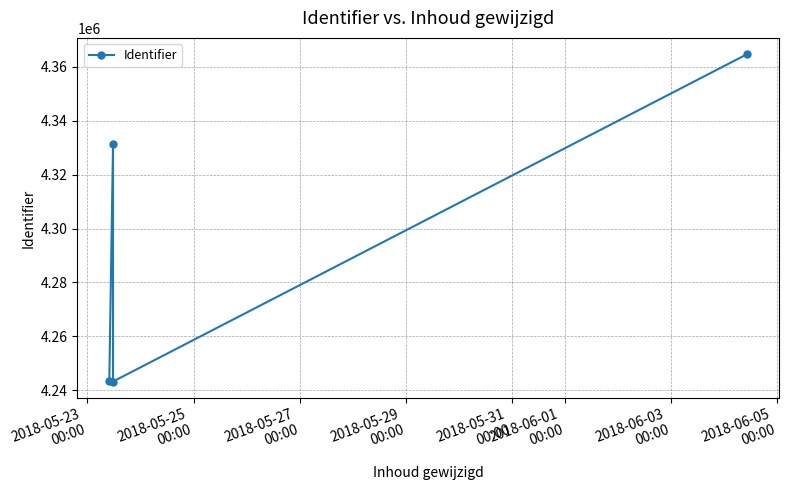

What is the value of the 3rd point from the left?

4243257